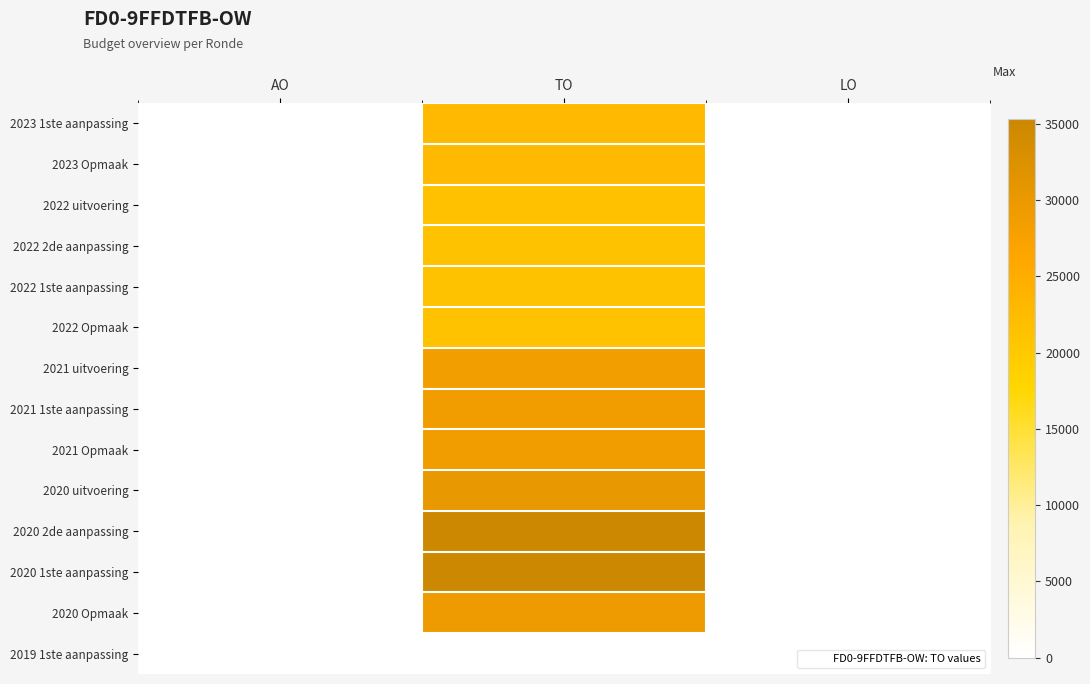

At which category is the sum across all series the highest?

TO